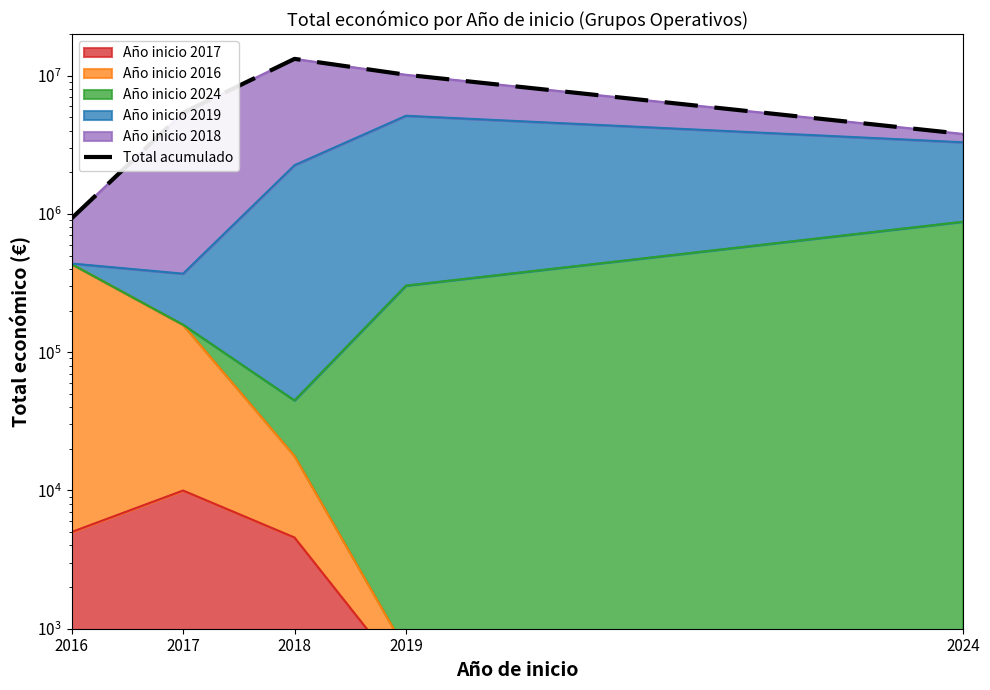

Rank the categories by value from lowest to highest.

2016, 2024, 2017, 2019, 2018